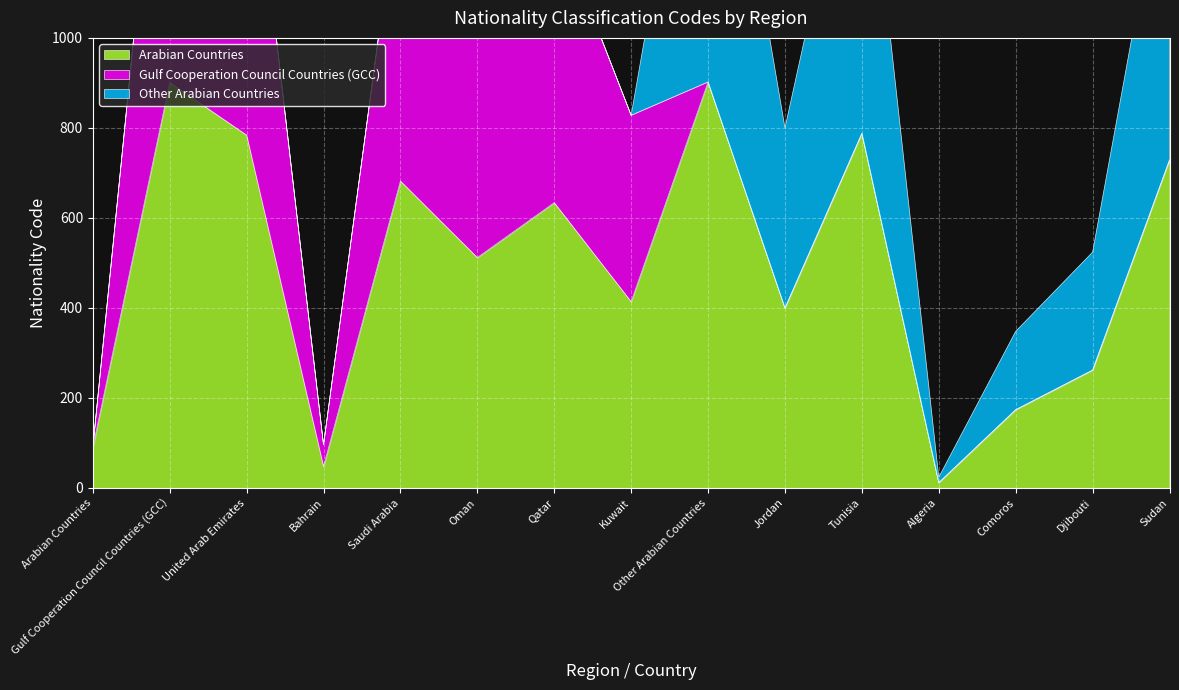

Which series has the widest spread of values?

Other Arabian Countries